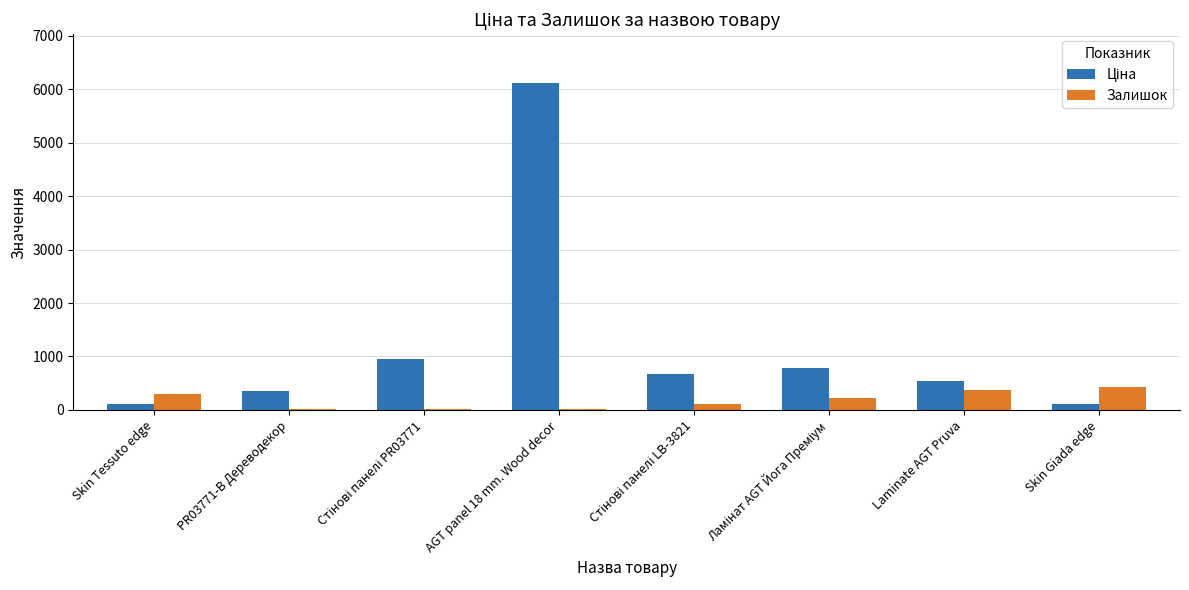

How many series are shown in this chart?

2